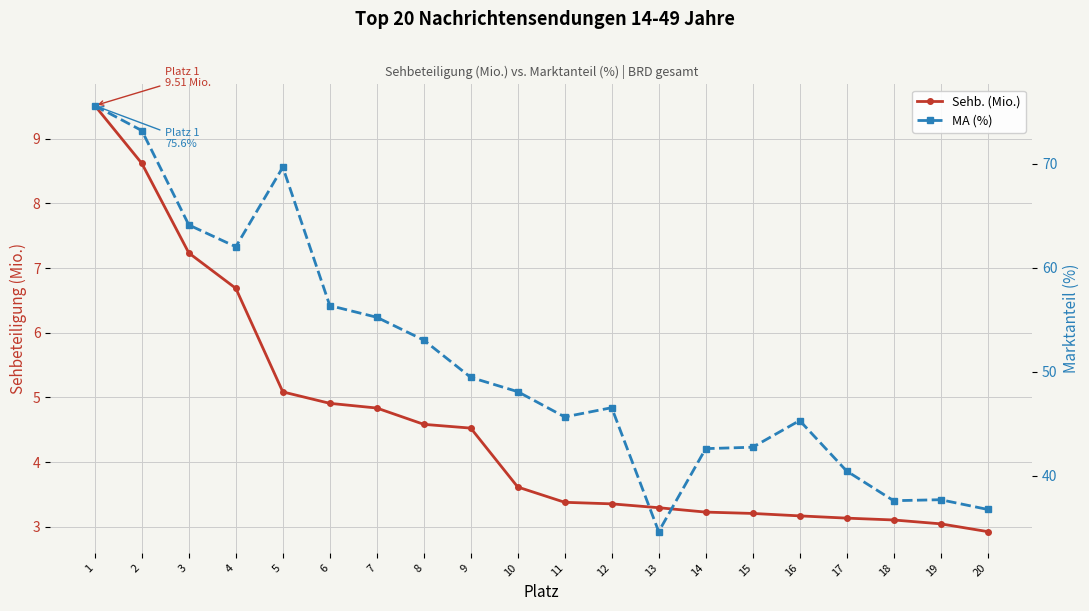

Which series has the widest spread of values?

MA (%)